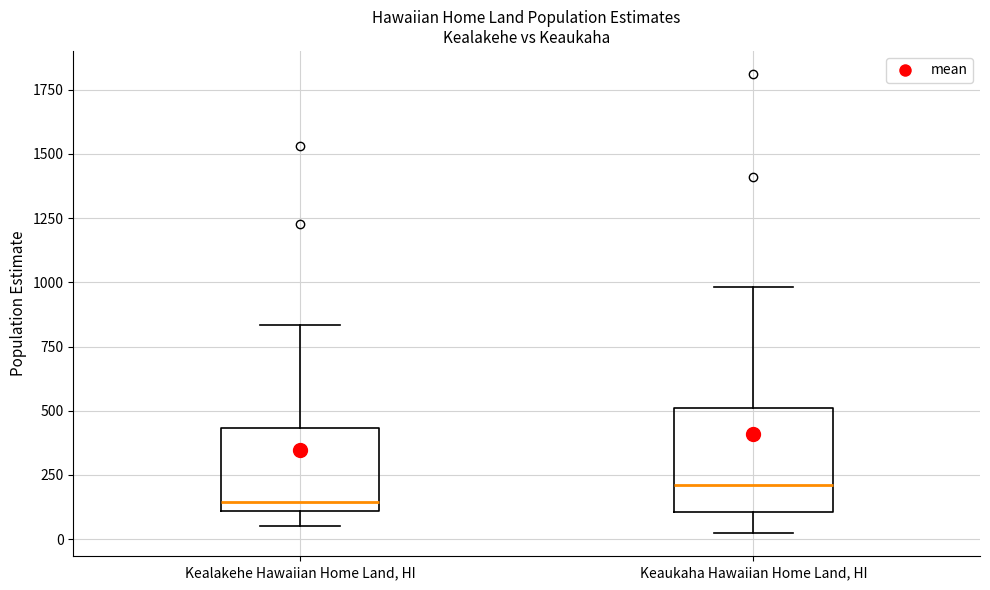

Which box is the tallest, from its lower edge to its upper edge?

Keaukaha Hawaiian Home Land, HI